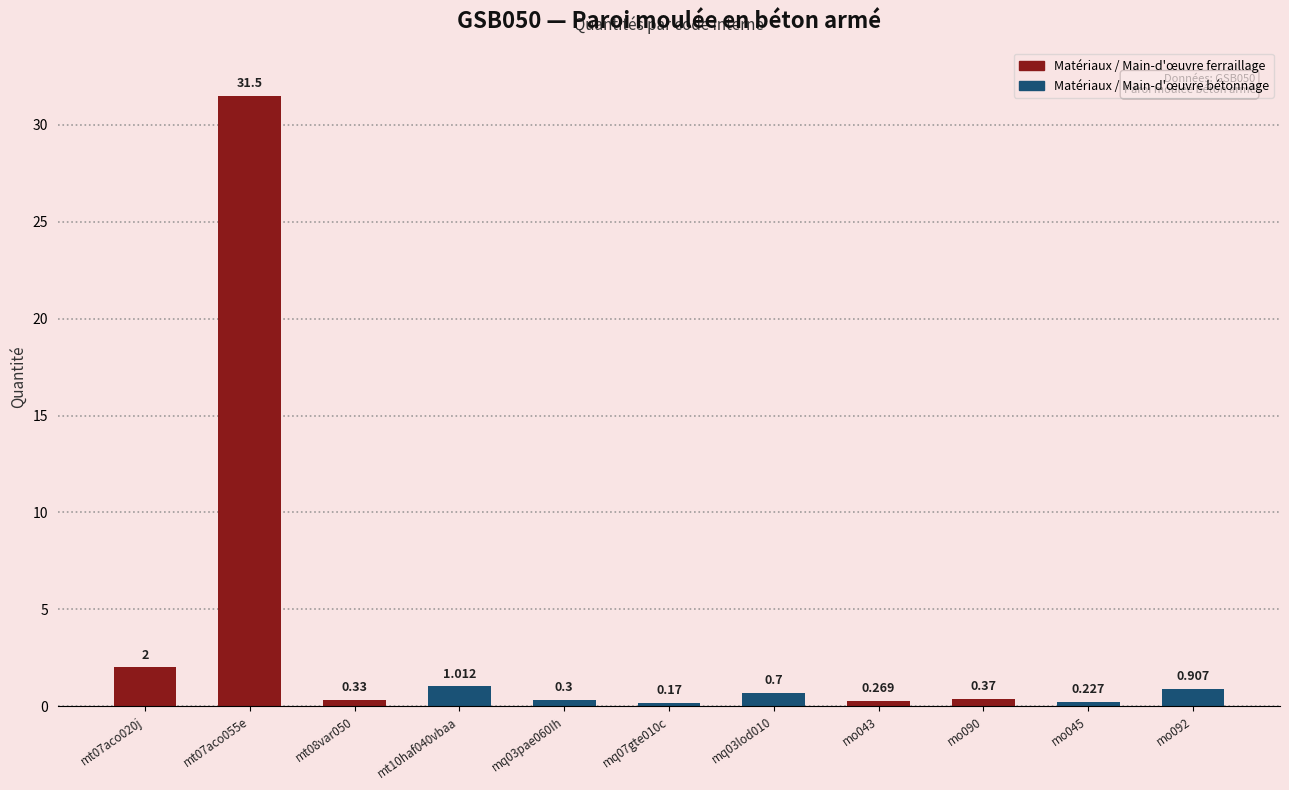

Reading left to right, what are all the values shown in this chart?

2.0	31.5	0.3	1.0	0.3	0.2	0.7	0.3	0.4	0.2	0.9